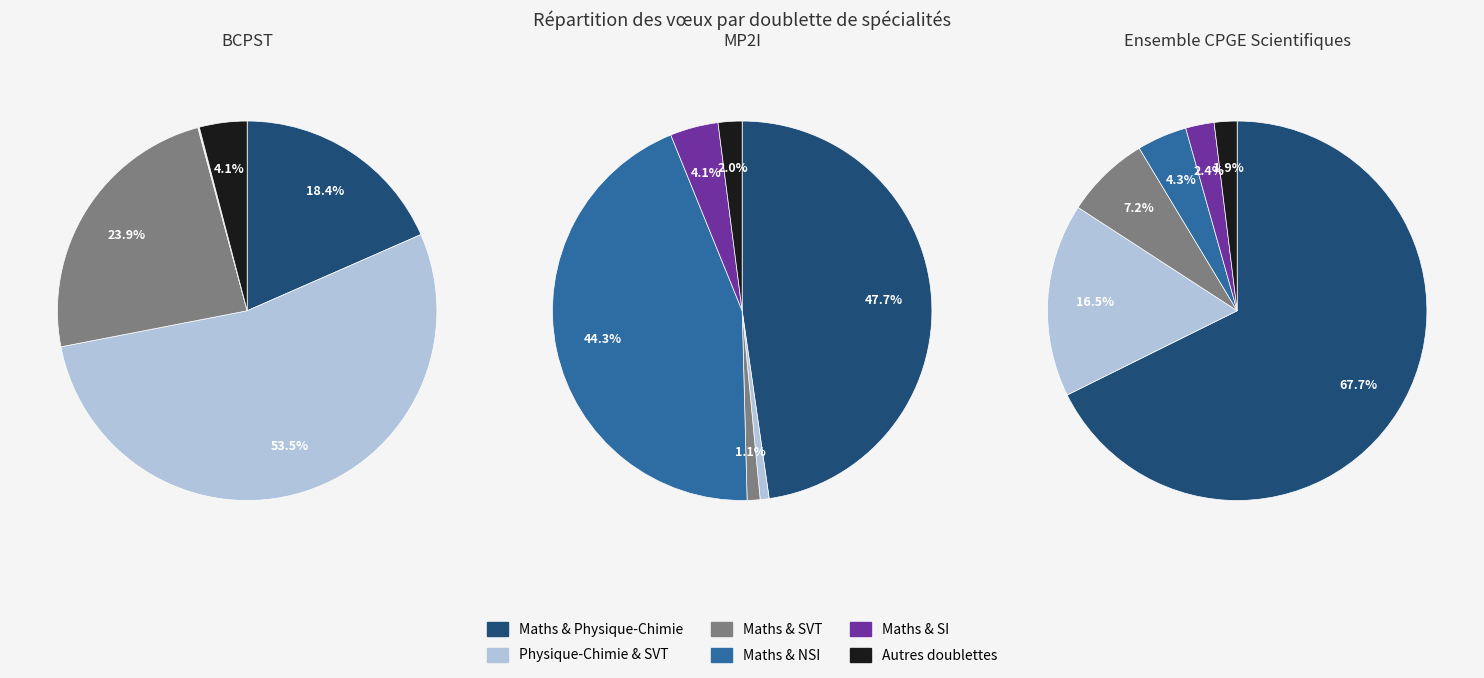

Which category has the smallest portion of the pie?

Maths & NSI